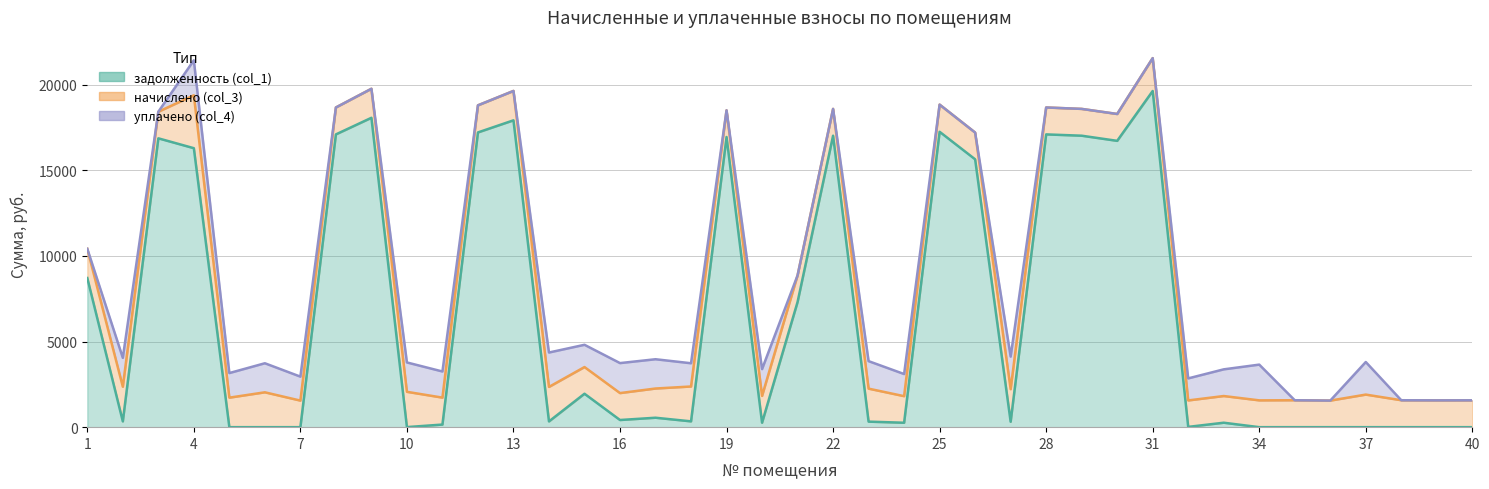

What is the average value of the задолженность (col_1) series?

6558.0